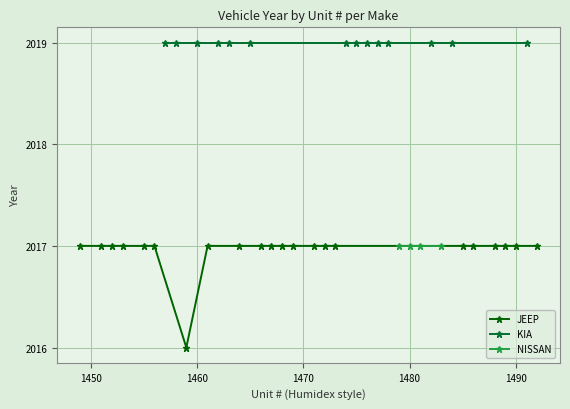

What are all the series names shown in the legend?

JEEP, KIA, NISSAN